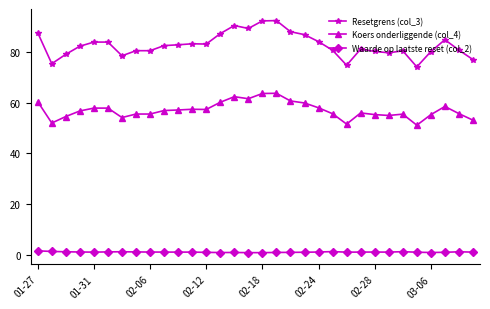

What is the maximum value for Waarde op laatste reset (col_2)?

1.6